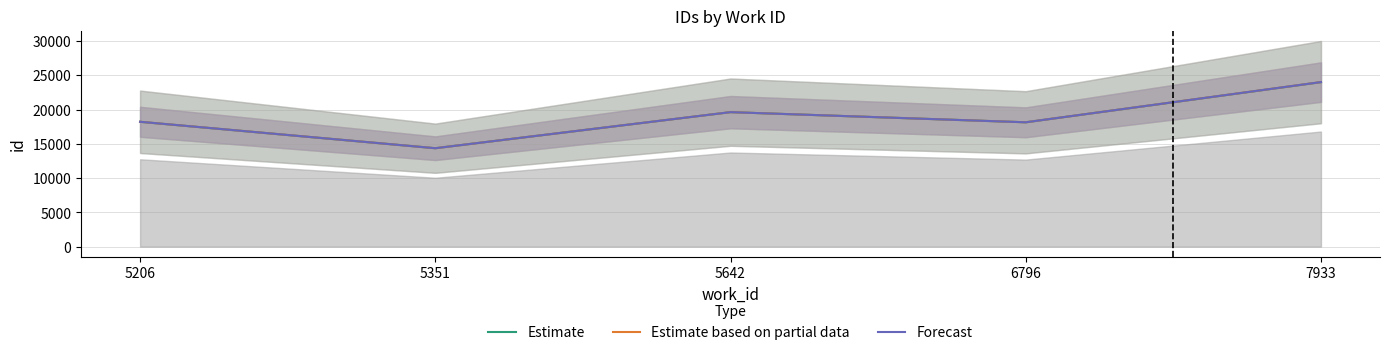

What is the value of the Forecast point at the 5th from the left?

23999